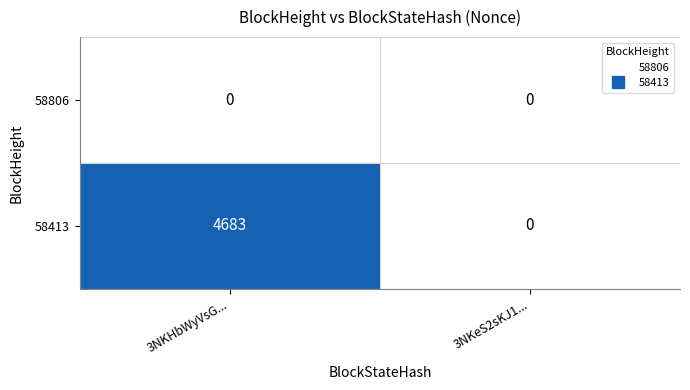

True or false: 58806 has a value of 0 at 3NKeS2sKJ1....

True